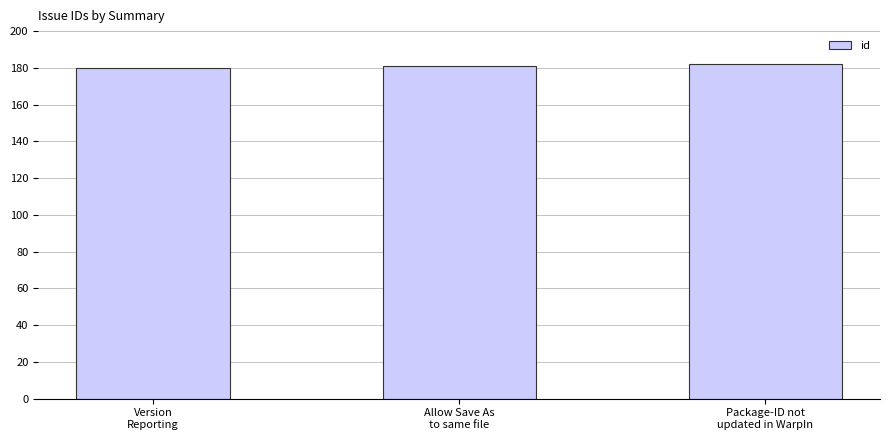

What is the value of the 1st bar from the left?

180